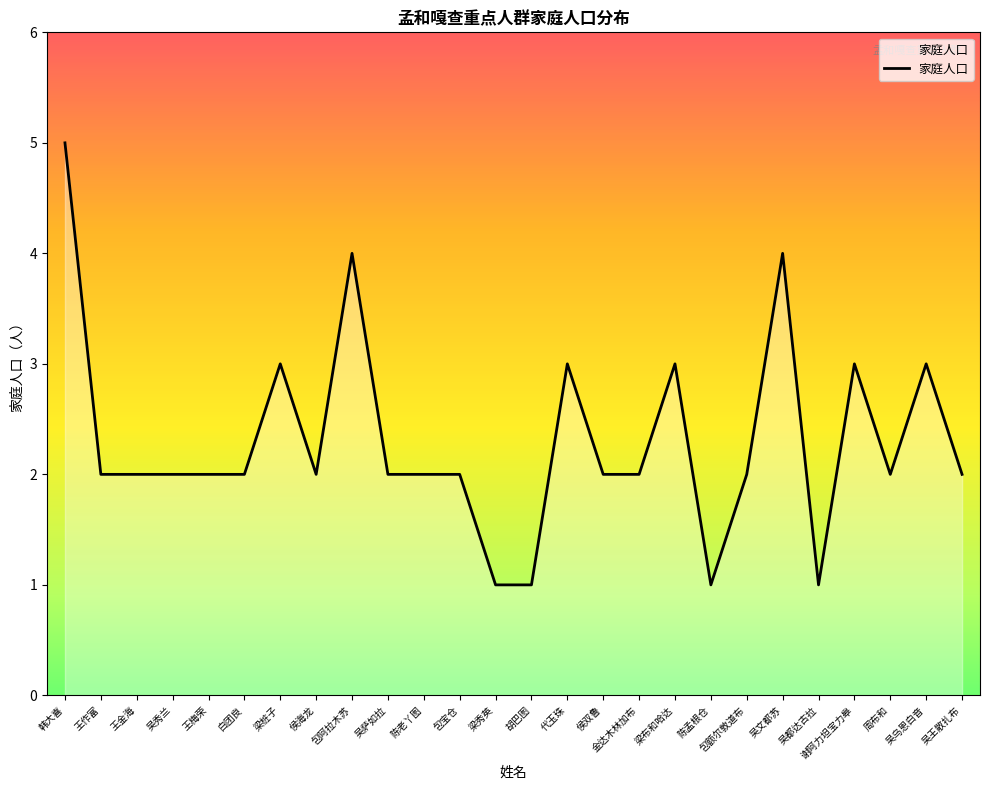

At which label does the data first exceed 2?

韩大喜